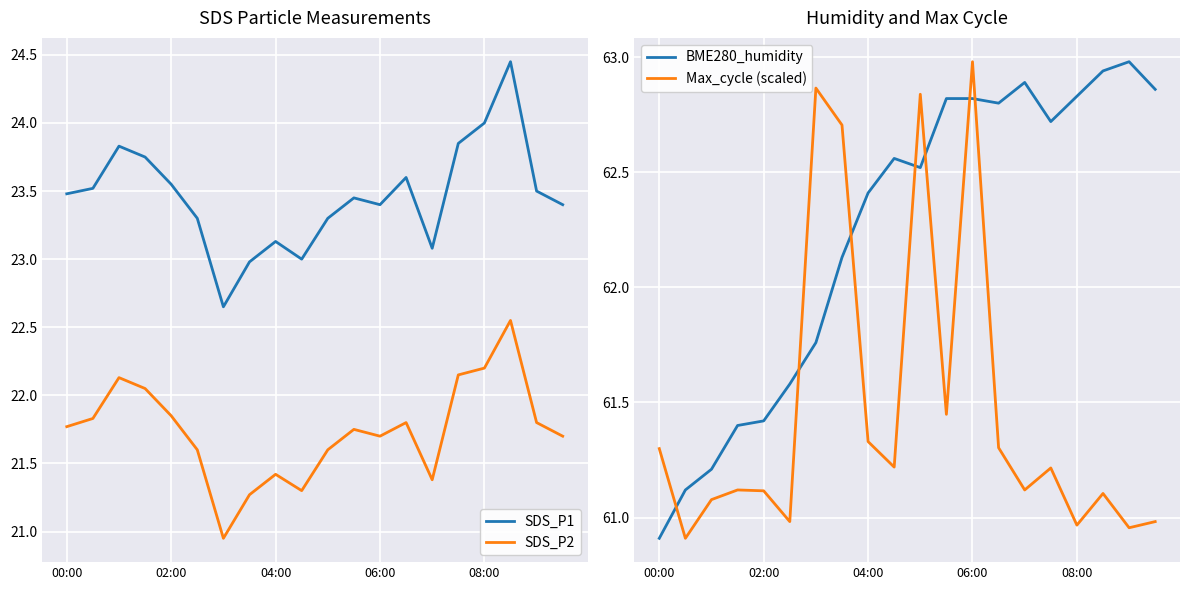

At 17, list the series in order from largest to smallest.

BME280_humidity, Max_cycle (scaled), SDS_P1, SDS_P2